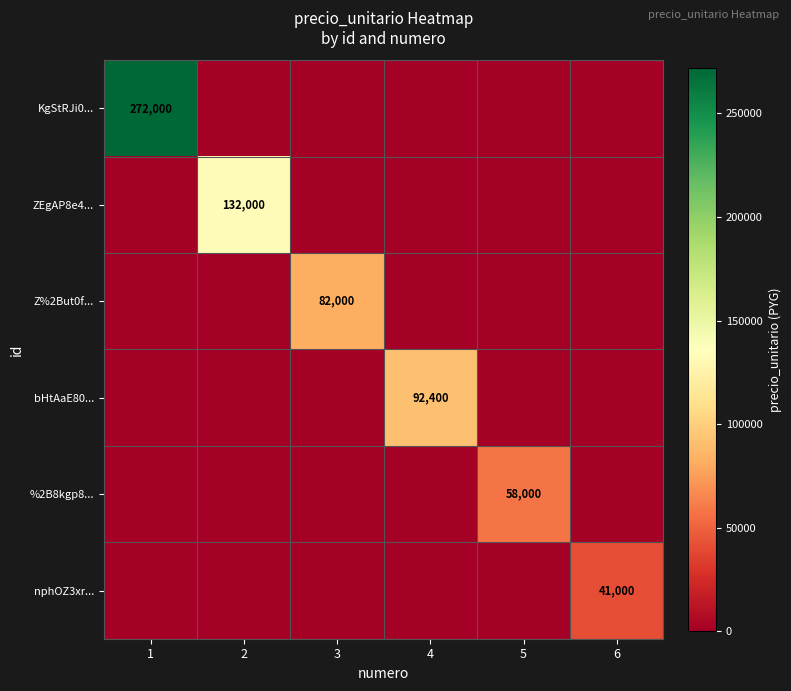

At which category is the sum across all series the highest?

1